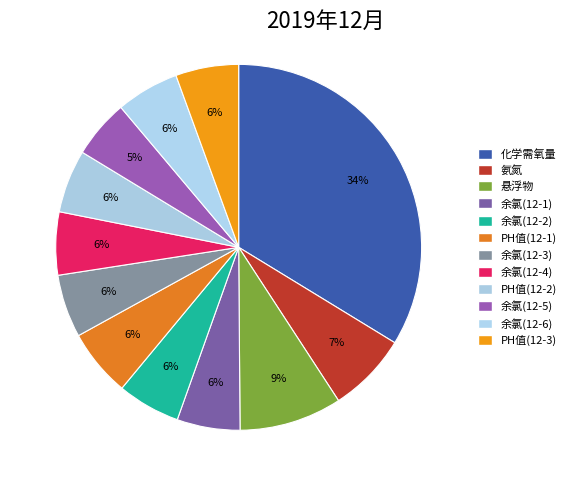

Which slice is the largest?

化学需氧量